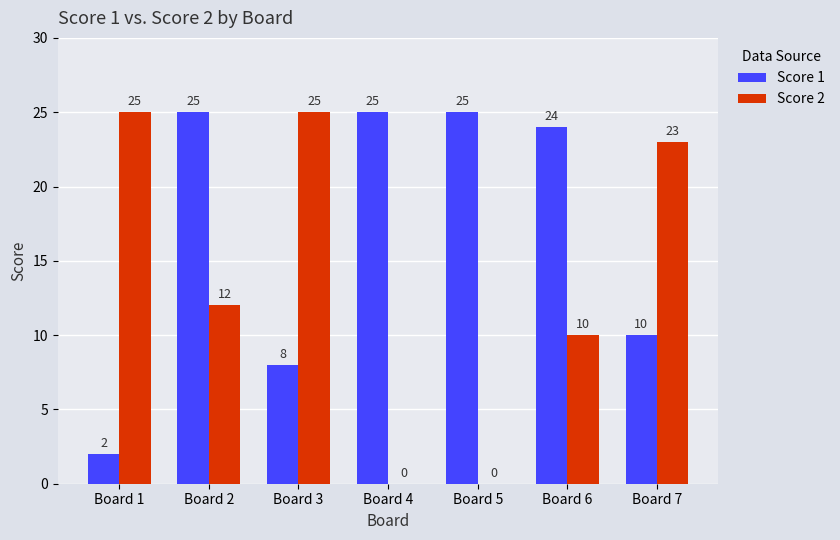

What is the highest value of the Score 2 series?

25